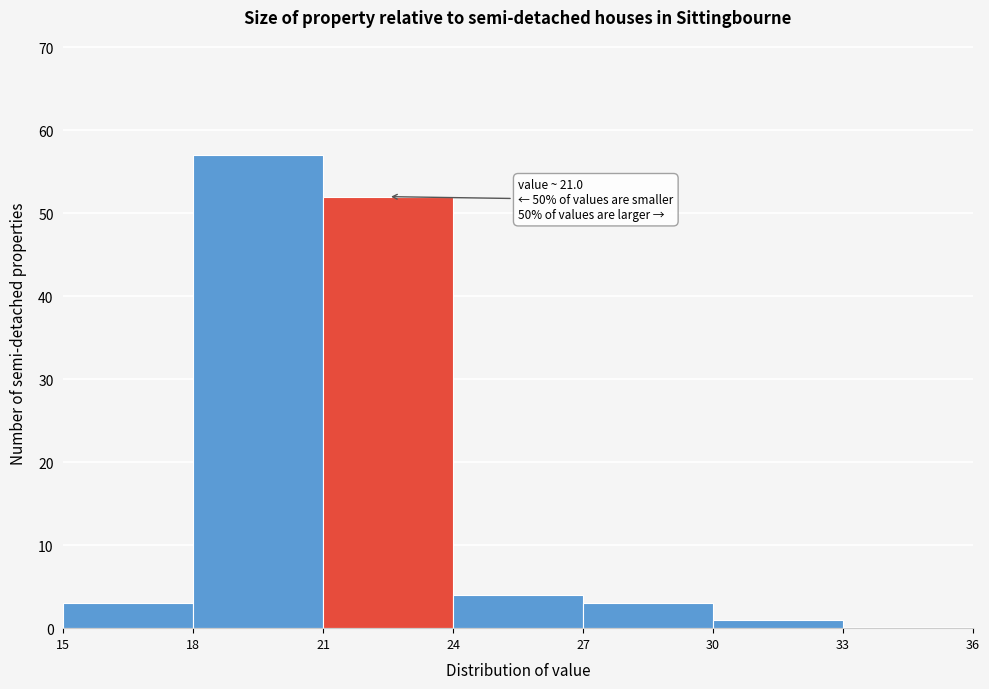

Which range on the x-axis has the tallest bar?

18 to 21